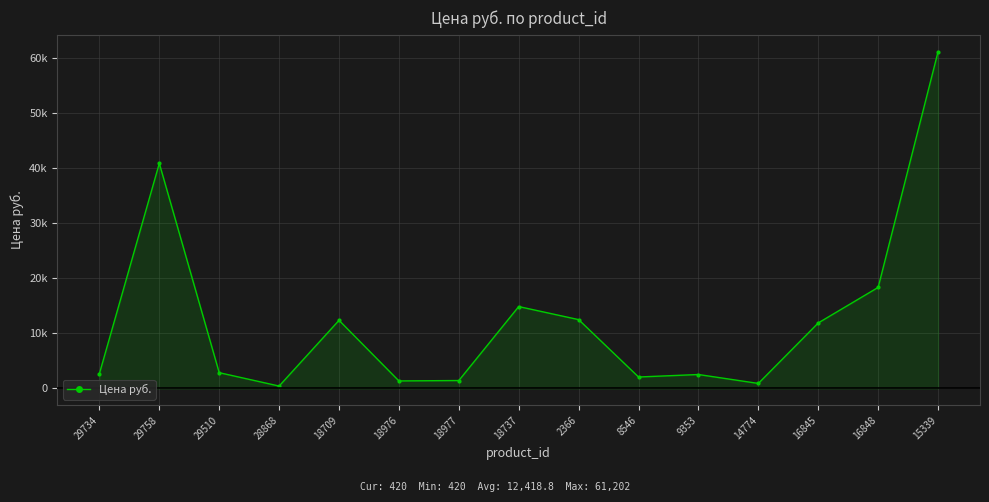

Reading right to left, extract all data points from this chart.

15339=61202.0	16848=18354.5	16845=11892.8	14774=897.0	9353=2518.0	8546=2067.0	2366=12496.0	18737=14870.1	18977=1426.0	18976=1353.0	18709=12367.2	28868=420.0	29510=2853.0	29758=40893.0	29734=2673.0